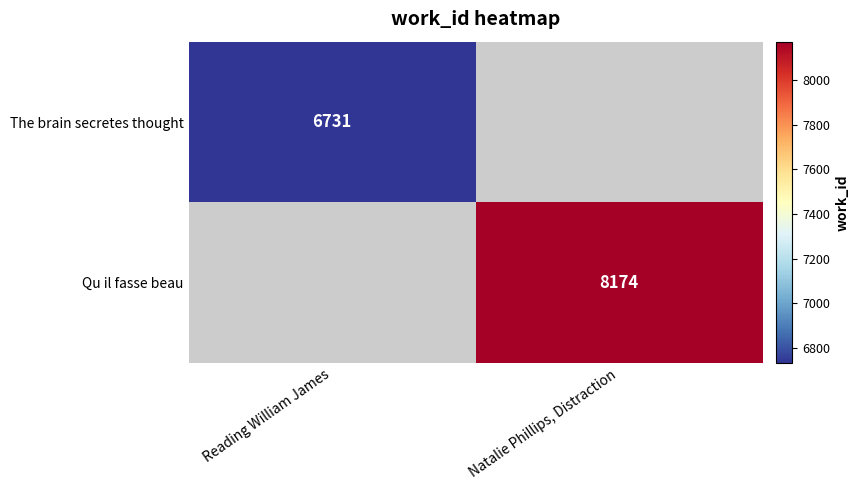

The The brain secretes thought series shows 3169 at Reading William James. True or false?

False